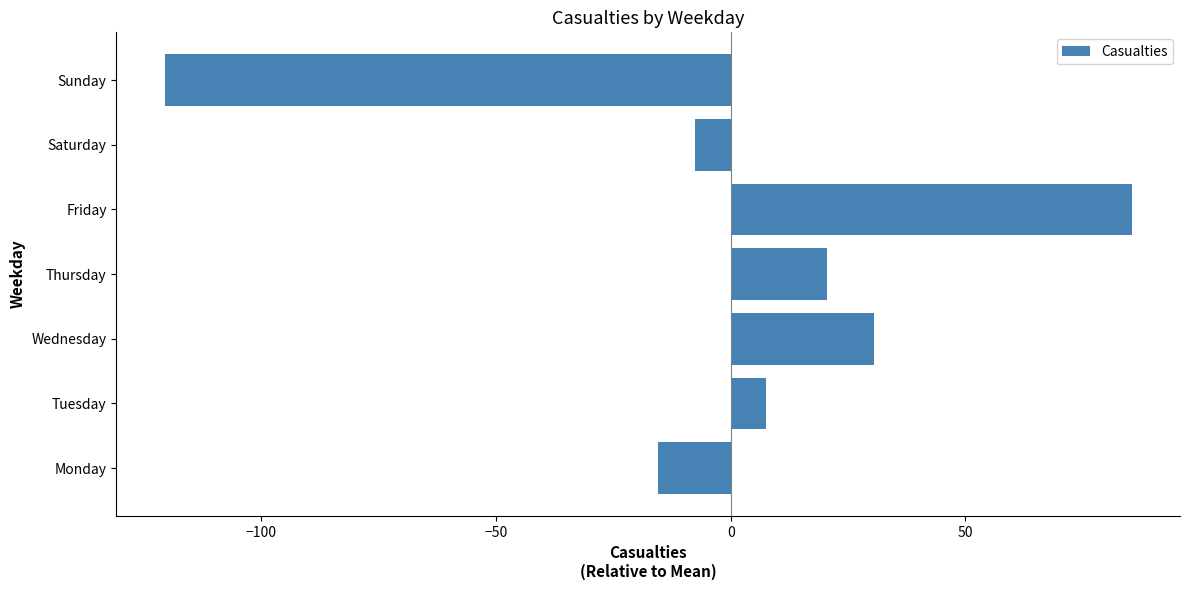

The chart shows a value of -7.6 at Saturday. True or false?

True